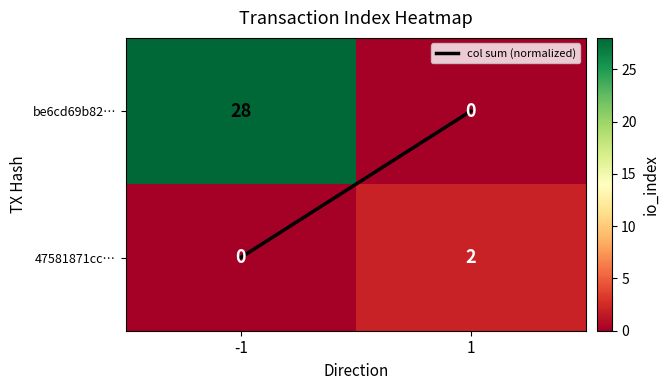

What is the difference between the be6cd69b82… values at -1 and 1?

28